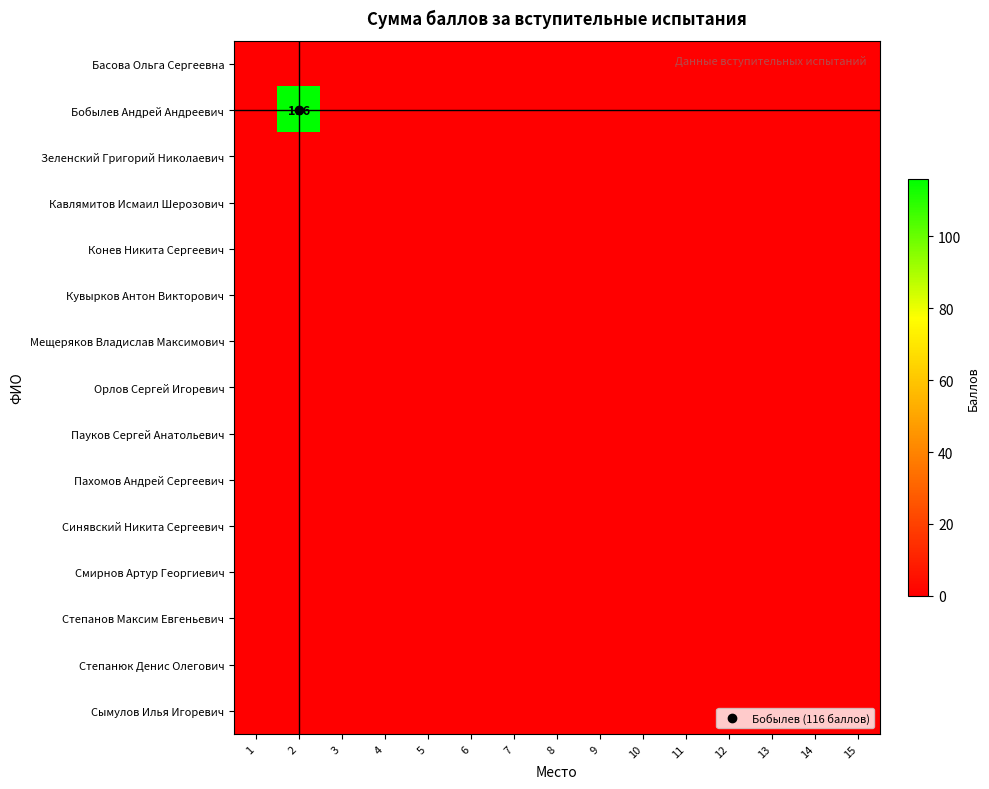

Where is Кувырков Антон Викторович nearest to the value 0?

1